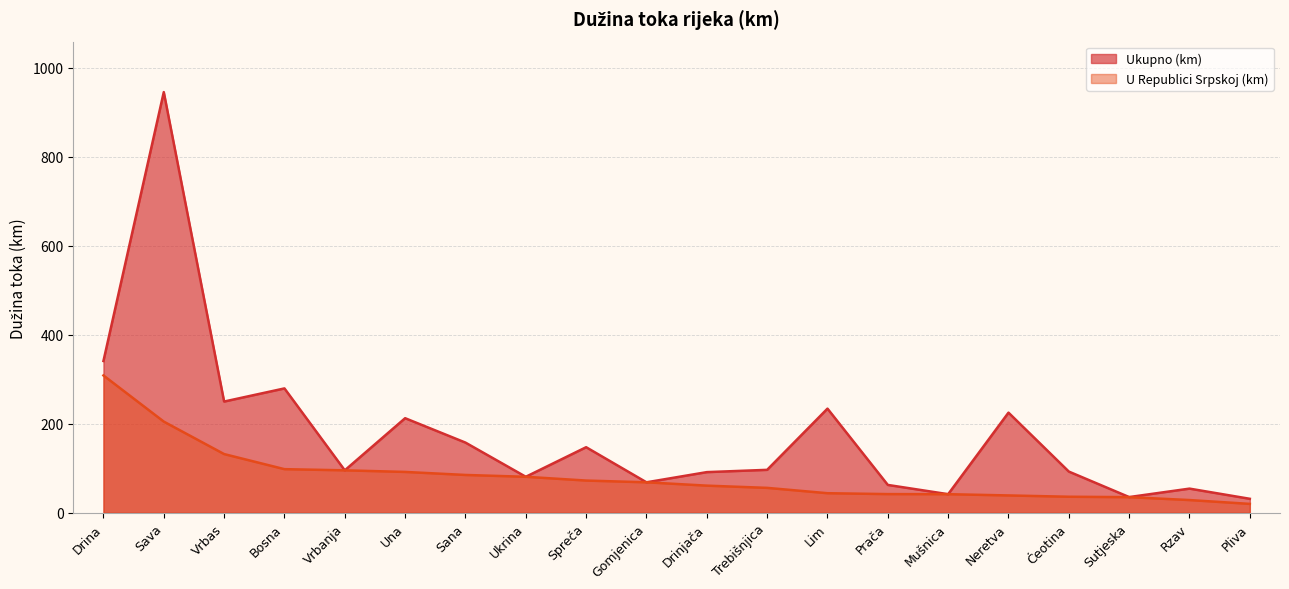

At which category does Ukupno (km) reach its first local peak?

Sava